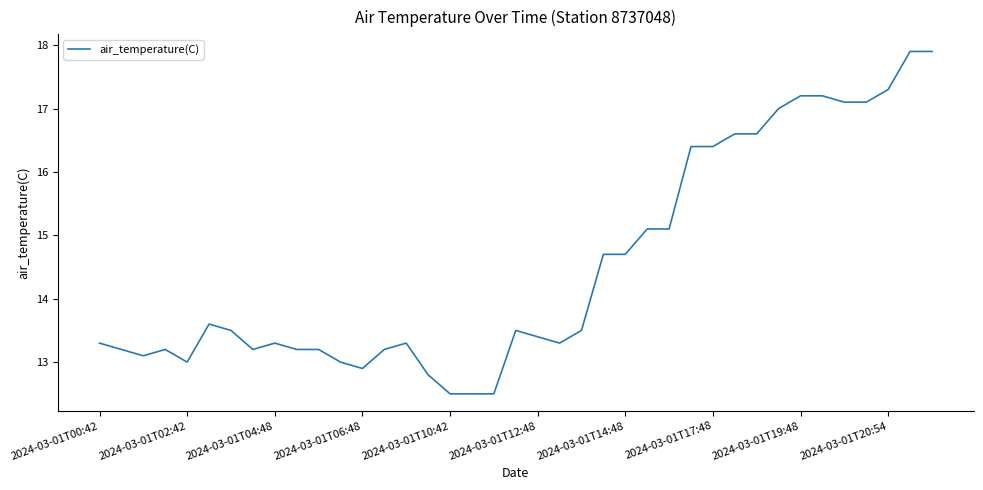

What is the greatest value displayed?

17.9